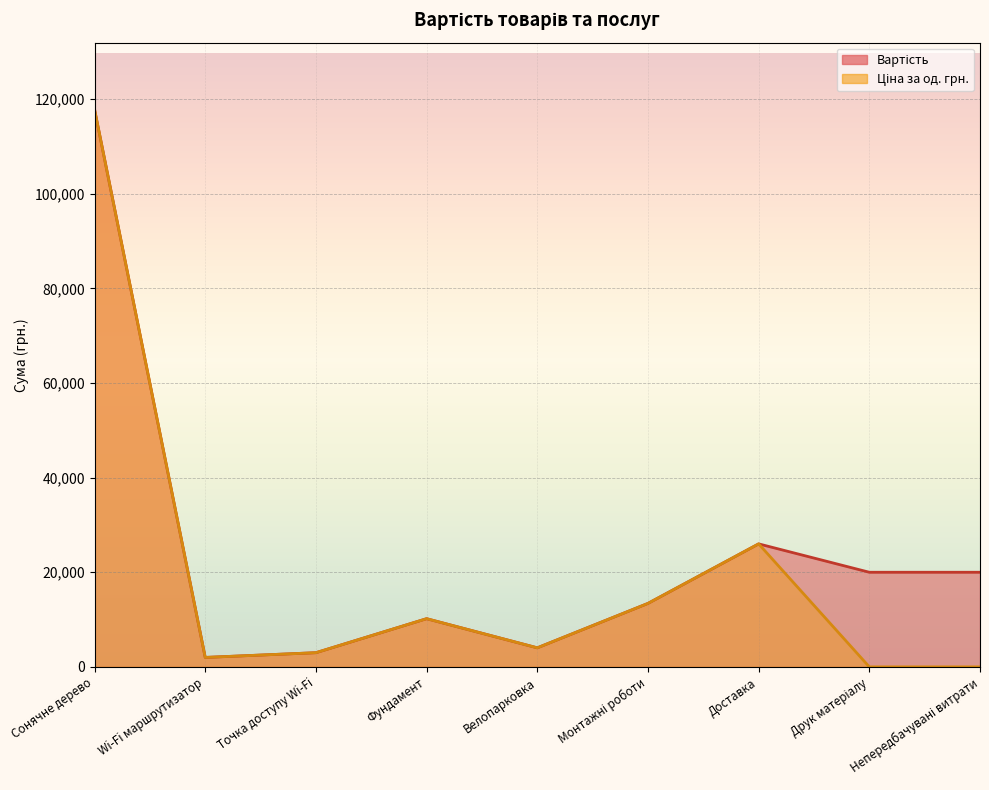

What is the difference between the Ціна за од. грн. values at Велопарковка and Непередбачувані витрати?

4030.0